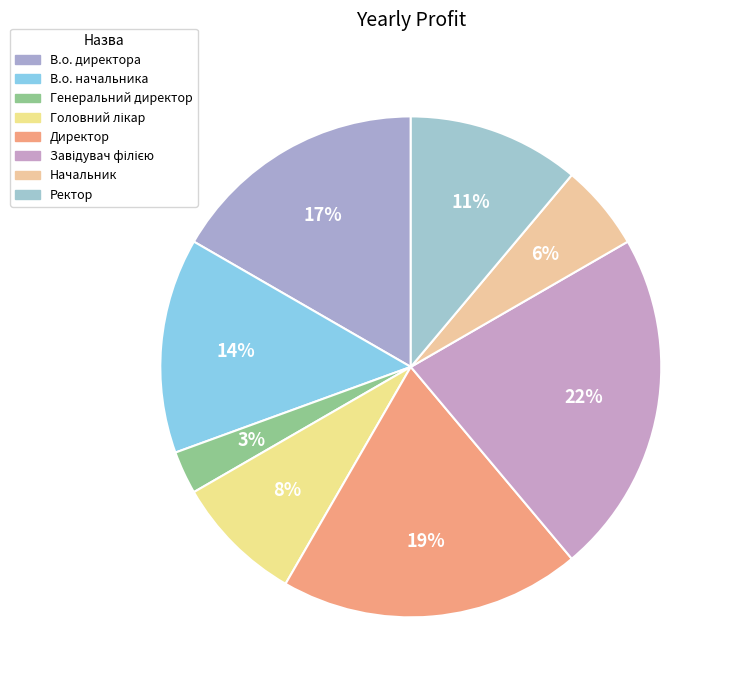

To the nearest percent, what percentage of the pie is Директор?

19%